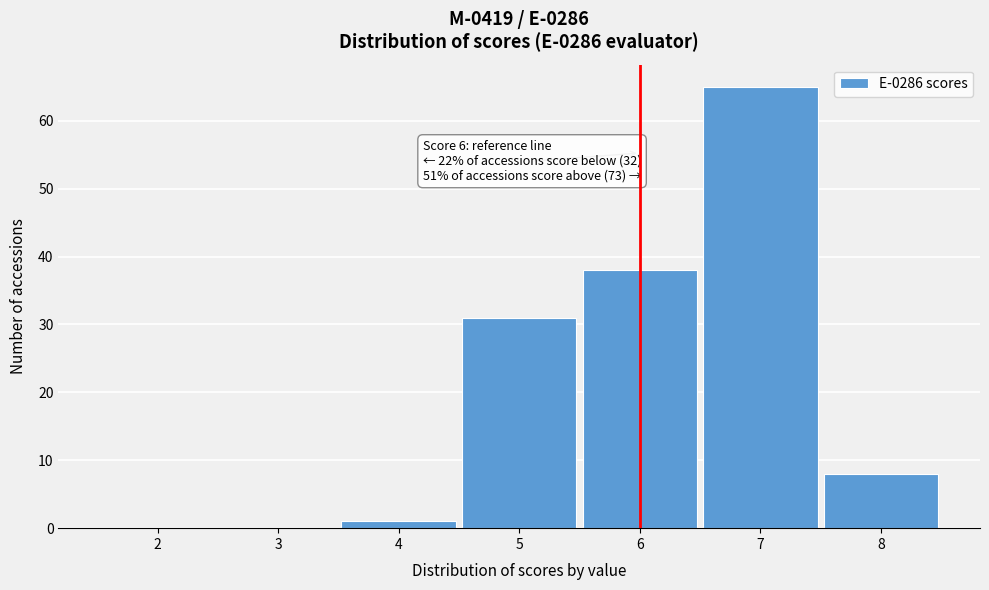

Which range on the x-axis has the tallest bar?

6.5 to 7.5